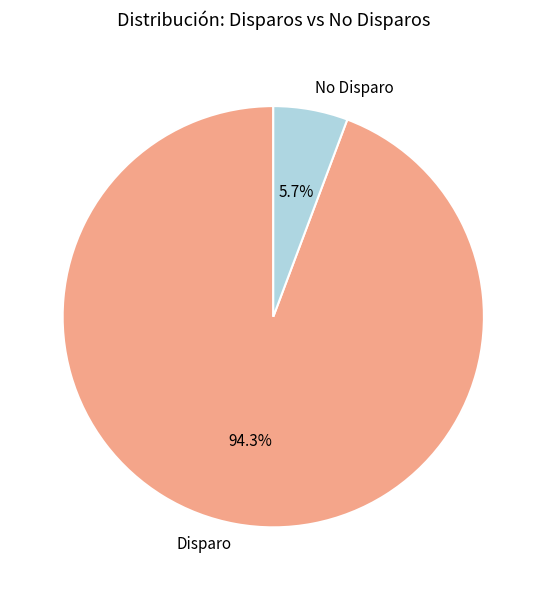

What is the smallest slice in the pie chart?

No Disparo